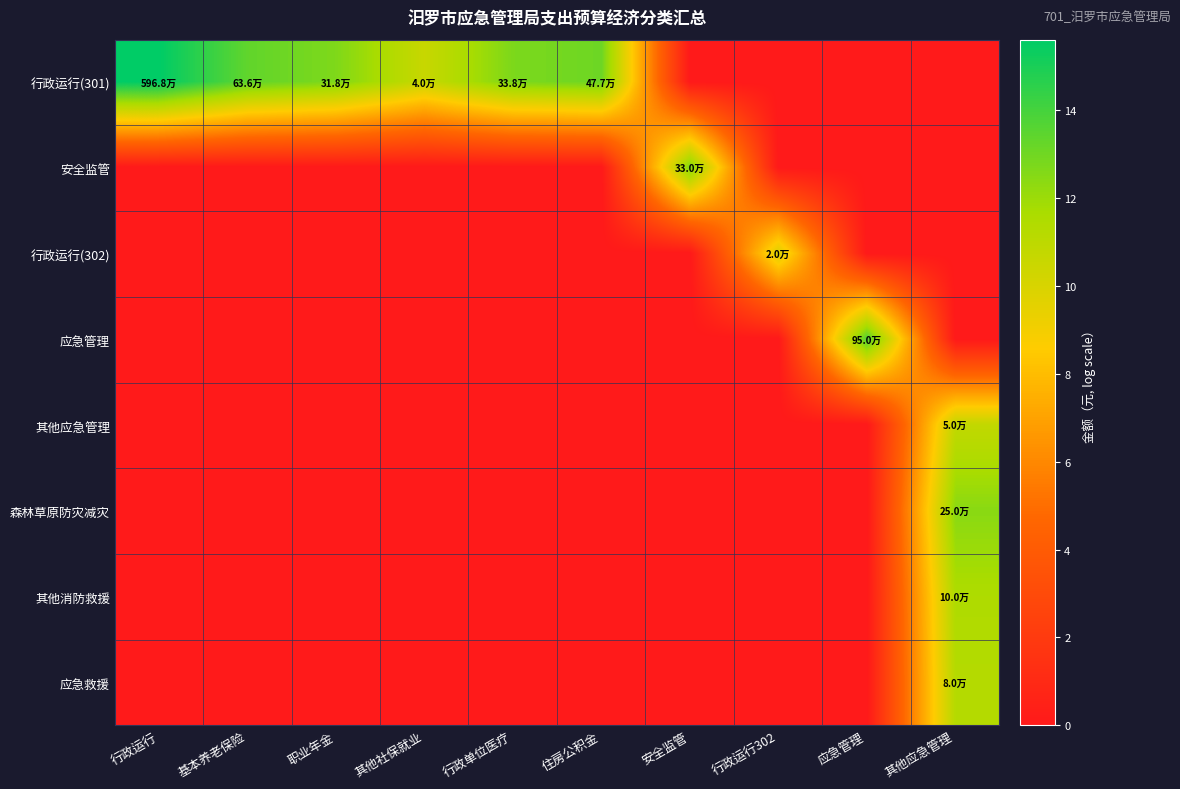

Which series has the largest total across all categories?

行政运行(301)